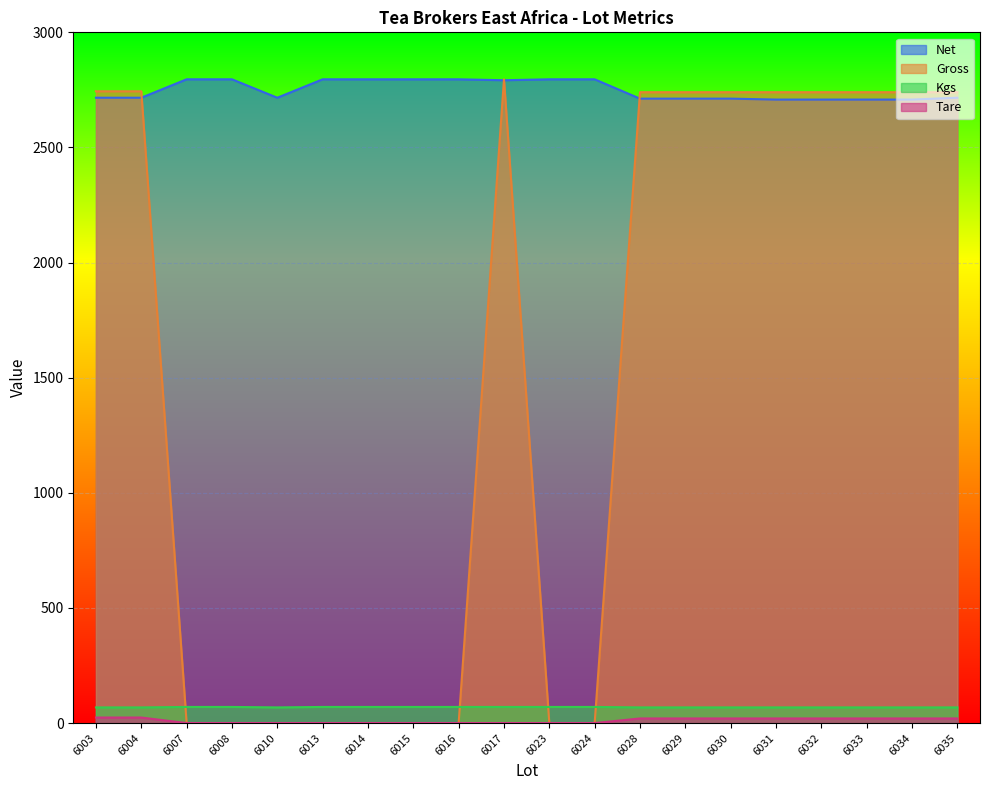

Reading left to right, what are all the values shown in this chart?

Net: 6003=2716	6004=2716	6007=2796	6008=2796	6010=2716	6013=2796	6014=2796	6015=2796	6016=2796	6017=2792	6023=2796	6024=2796	6028=2712	6029=2712	6030=2712	6031=2708	6032=2708	6033=2708	6034=2708	6035=2716
Gross: 6003=2744	6004=2744	6007=0	6008=0	6010=0	6013=0	6014=0	6015=0	6016=0	6017=2796	6023=0	6024=0	6028=2740	6029=2740	6030=2740	6031=2740	6032=2740	6033=2740	6034=2740	6035=2740
Kgs: 6003=68	6004=68	6007=70	6008=70	6010=68	6013=70	6014=70	6015=70	6016=70	6017=70	6023=70	6024=70	6028=68	6029=68	6030=68	6031=68	6032=68	6033=68	6034=68	6035=68
Tare: 6003=24	6004=24	6007=0	6008=0	6010=0	6013=0	6014=0	6015=0	6016=0	6017=0	6023=0	6024=0	6028=20	6029=20	6030=20	6031=20	6032=20	6033=20	6034=20	6035=20